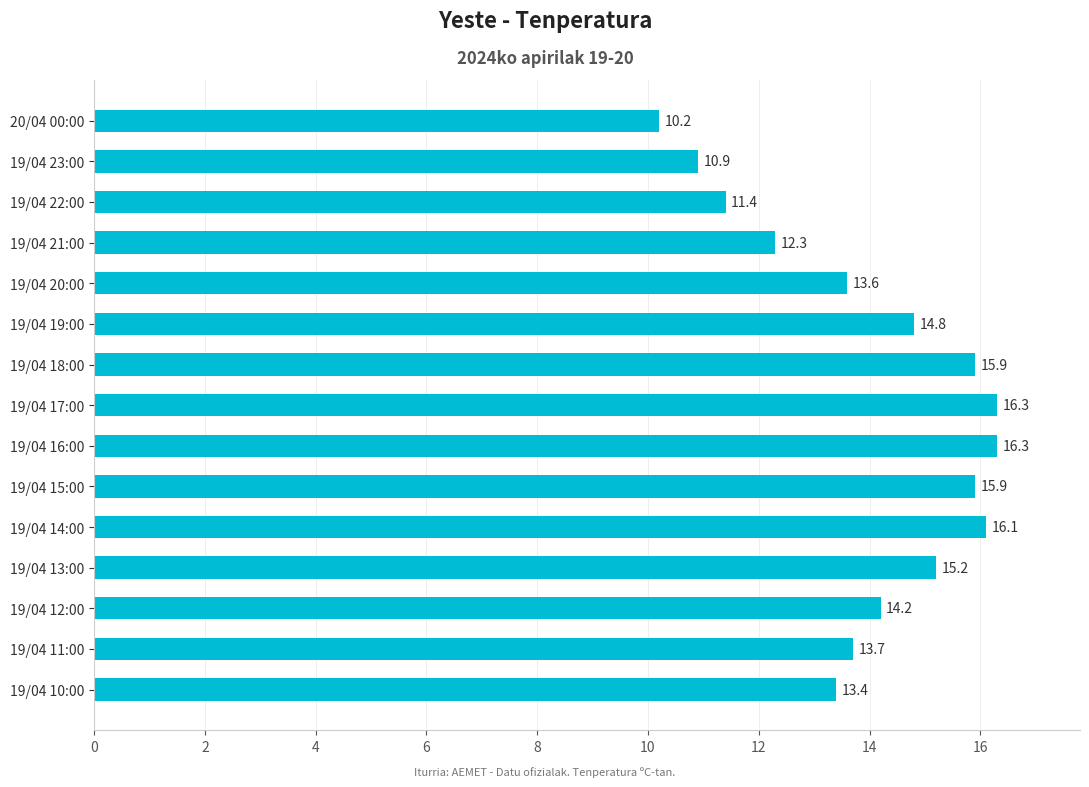

At which label is the value closest to 13?

19/04 10:00